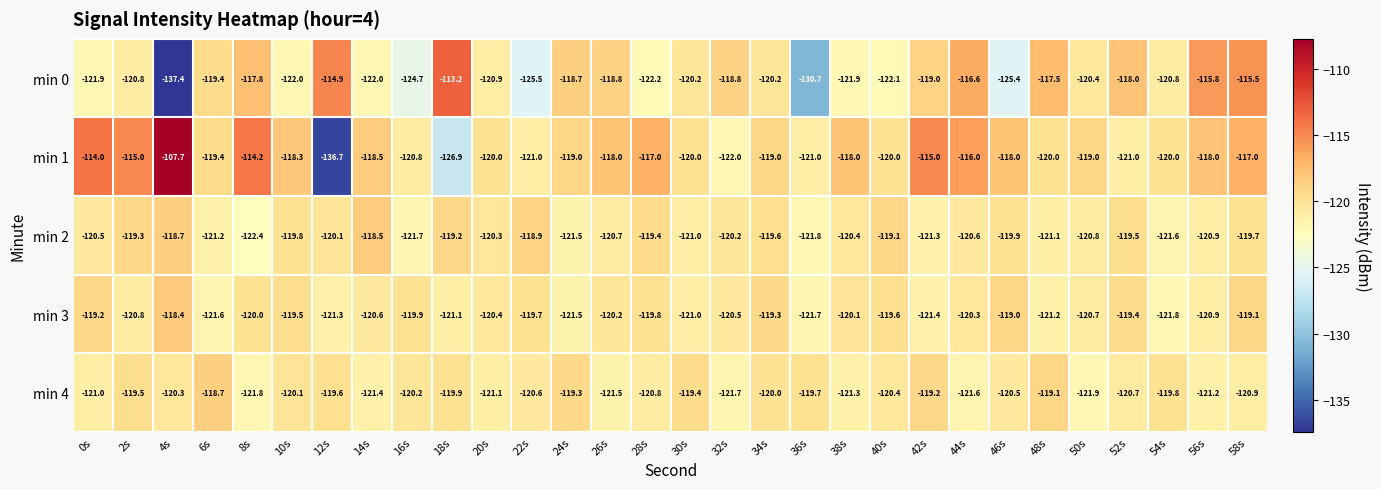

Which category has the lowest value across all series?

4s